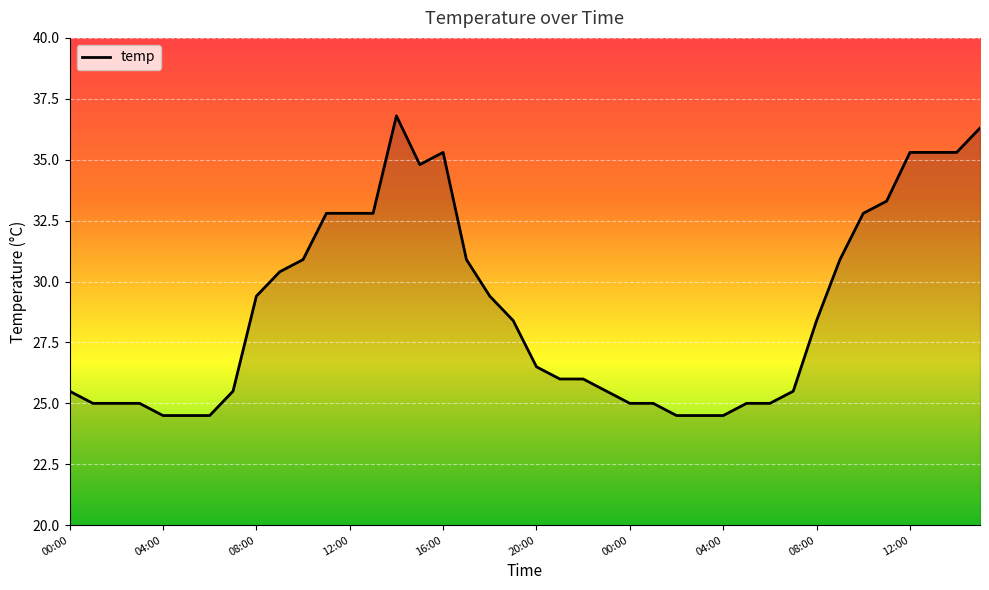

What is the minimum value shown in the chart?

24.5